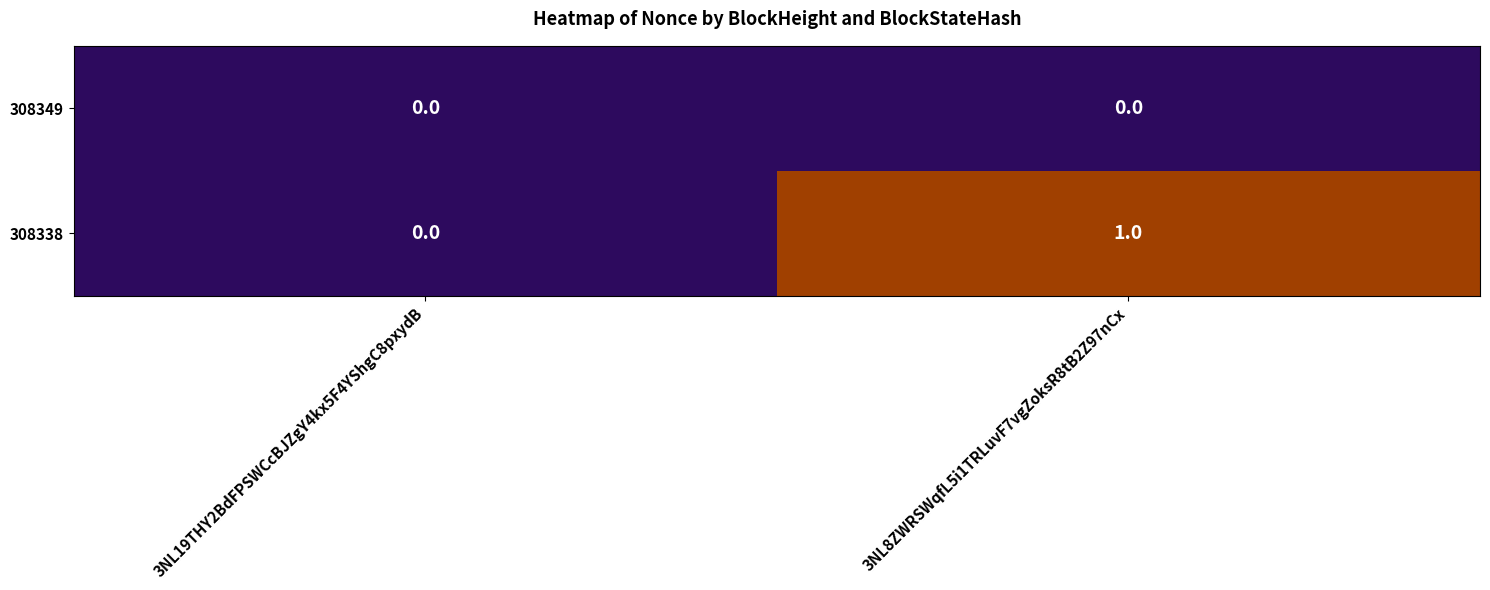

Reading left to right, list all the values displayed in this chart.

308349: 3NL19THY2BdFPSWCcBJZgY4kx5F4YShgC8pxydB=0	3NL8ZWRSWqfL5i1TRLuvF7vgZoksR8tB2Z97nCx=0
308338: 3NL19THY2BdFPSWCcBJZgY4kx5F4YShgC8pxydB=0	3NL8ZWRSWqfL5i1TRLuvF7vgZoksR8tB2Z97nCx=1